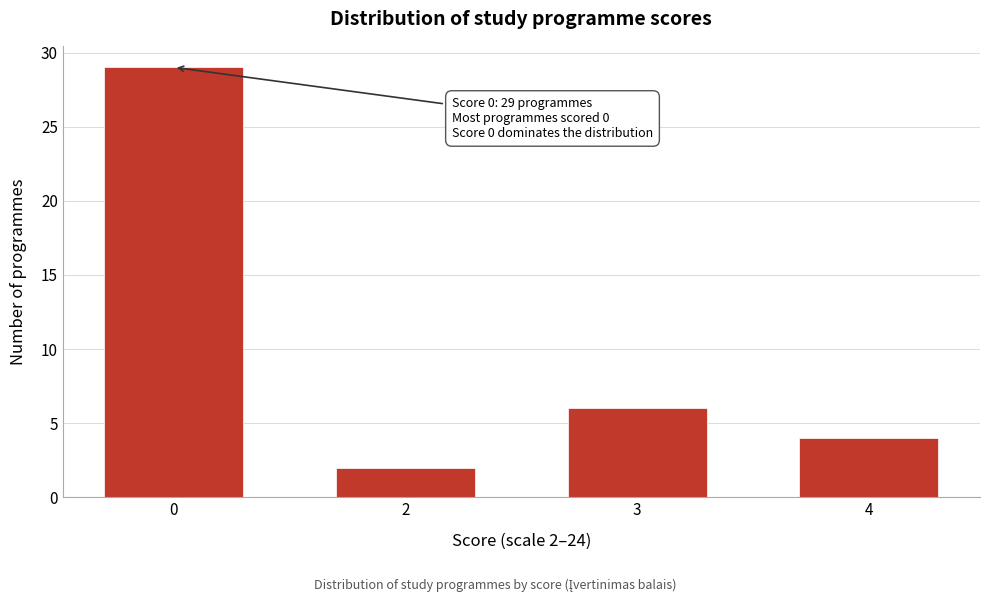

Reading left to right, transcribe all the data shown in this chart.

29	2	6	4